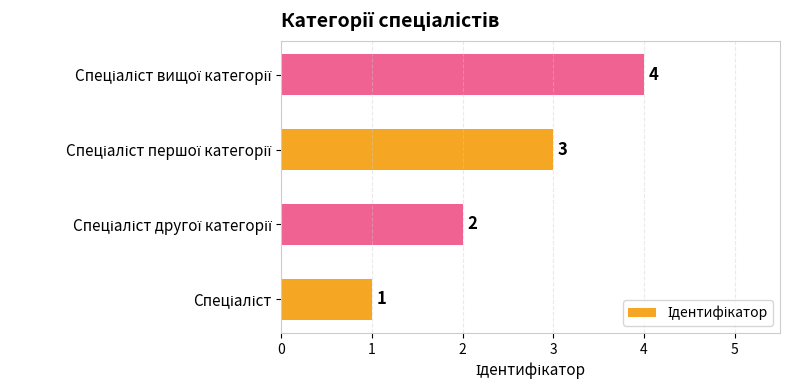

What is the difference between the maximum and minimum values?

3